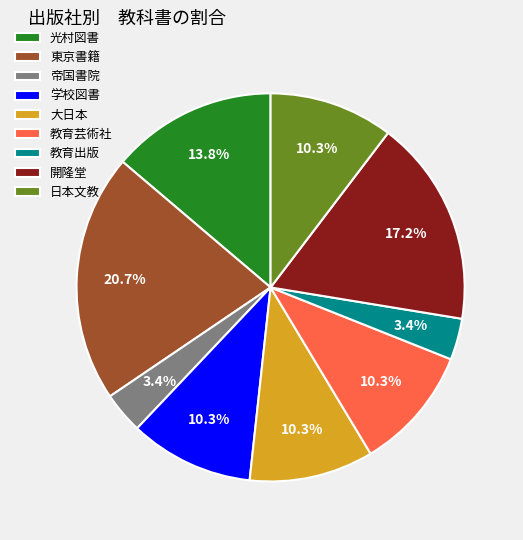

Combined, what portion of the pie is 大日本 and 教育芸術社?

20.7%